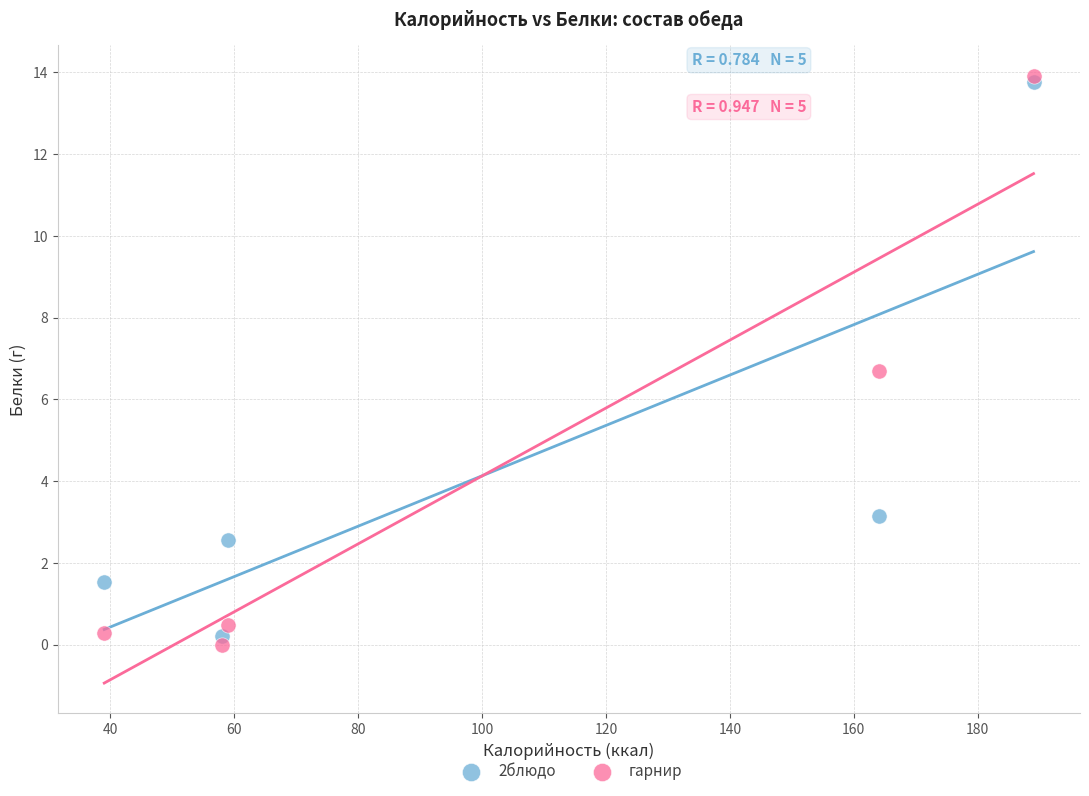

In the гарнир series, what Y value is closest to 6?

6.7